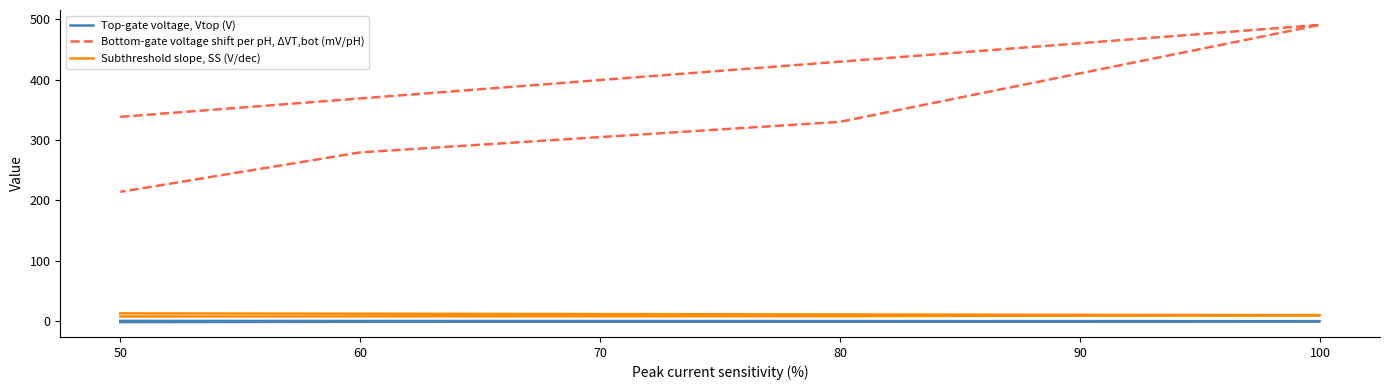

What are all the series names shown in the legend?

Top-gate voltage, Vtop (V), Bottom-gate voltage shift per pH, ΔVT,bot (mV/pH), Subthreshold slope, SS (V/dec)